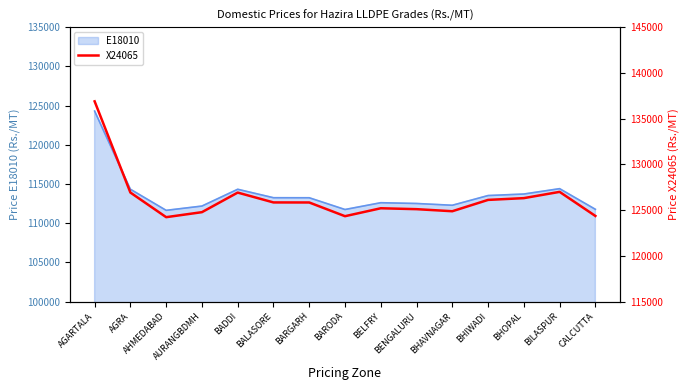

At which label is E18010 closest to 117979?

BILASPUR